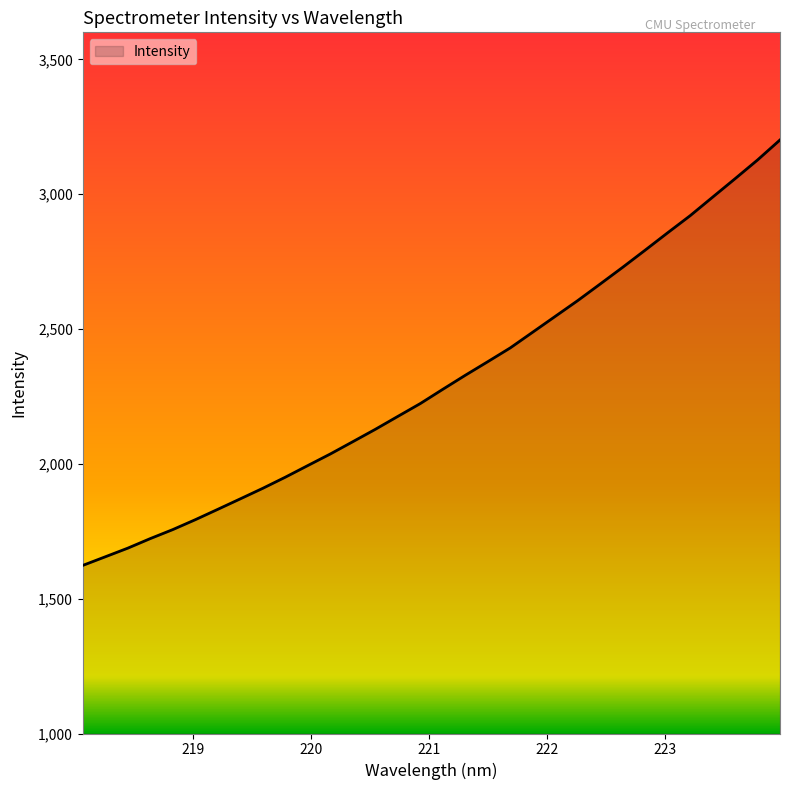

What is the maximum value shown in the chart?

3201.0